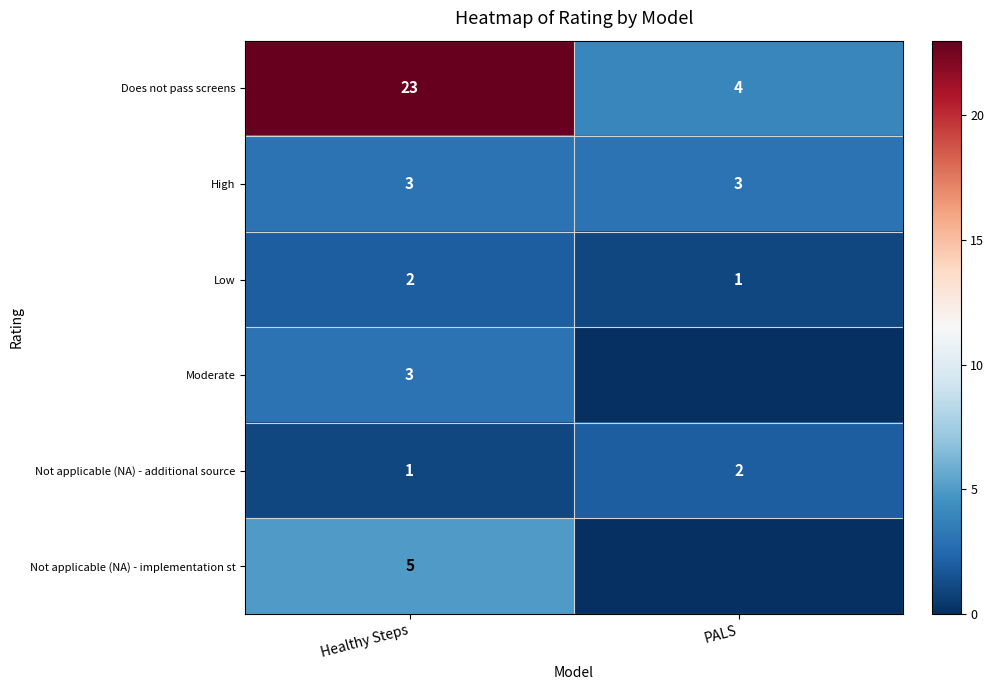

What is the difference between the highest and lowest values at Healthy Steps?

22